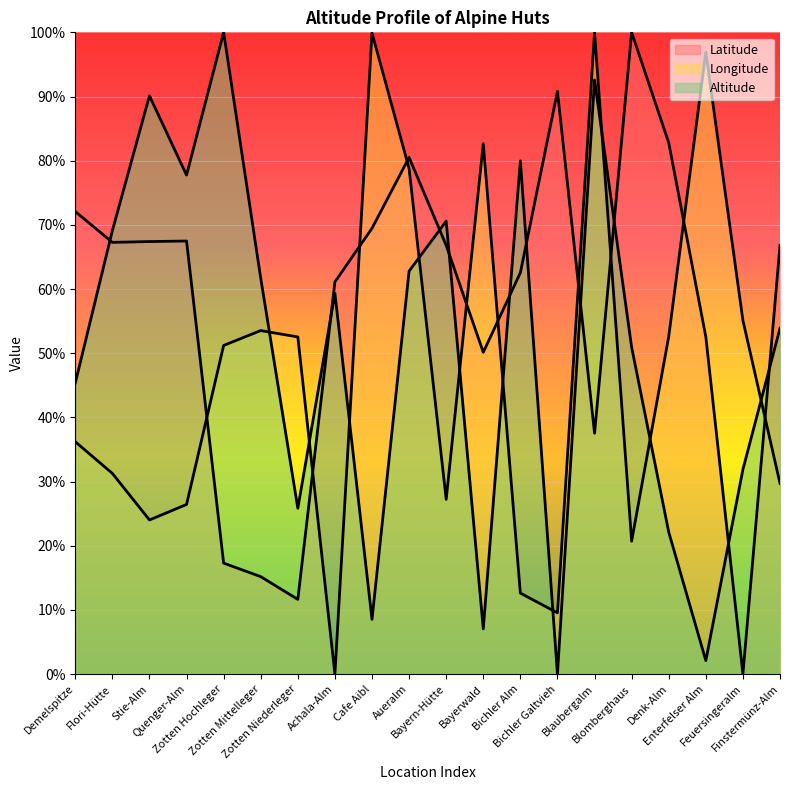

What is the value of the Latitude point at the 4th from the left?

0.7